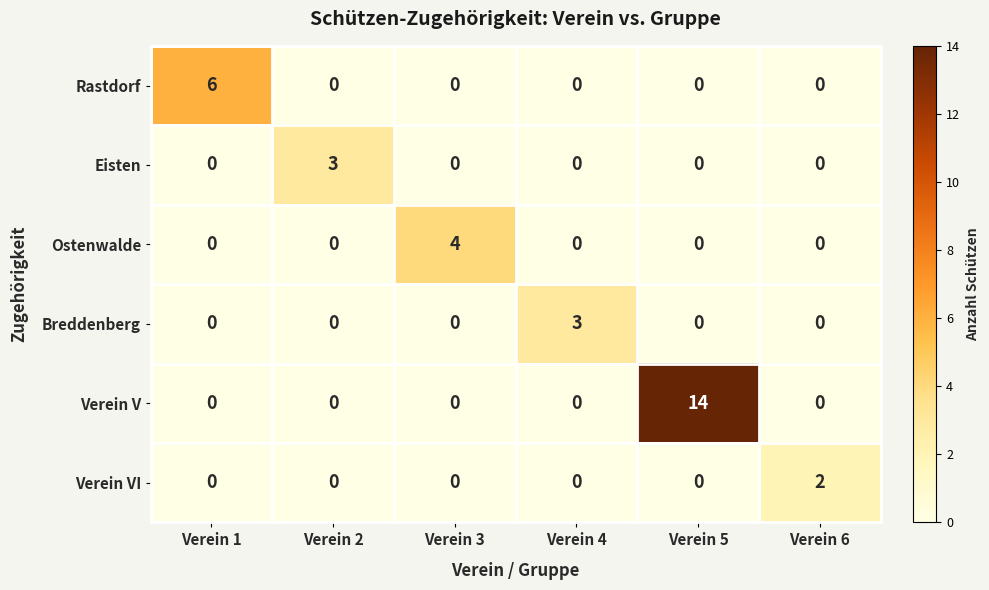

Is it true that Verein V equals 0 at Verein 6?

True